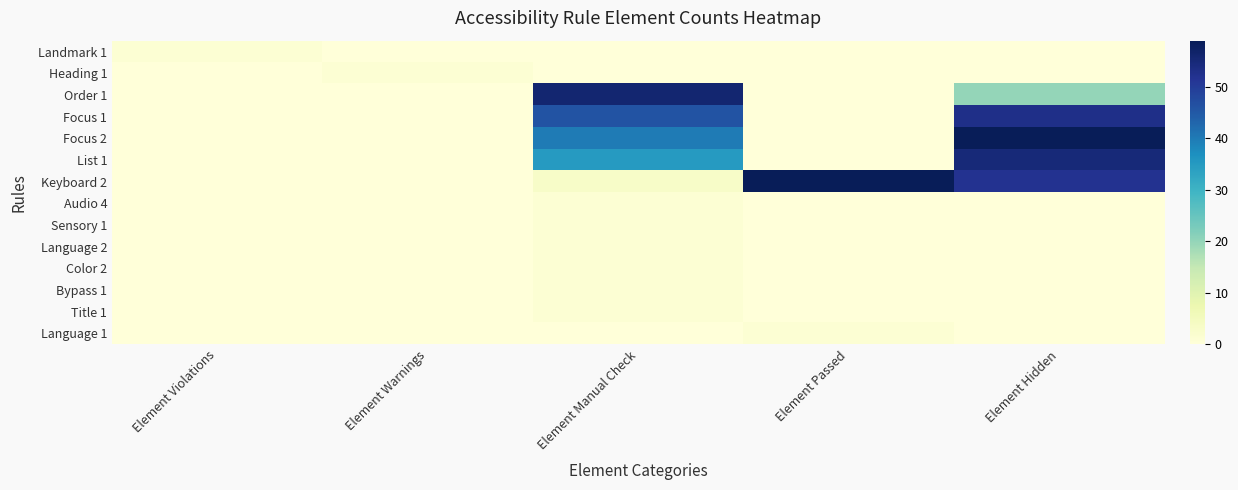

What is the spread (max minus min) of values at Element Hidden?

59